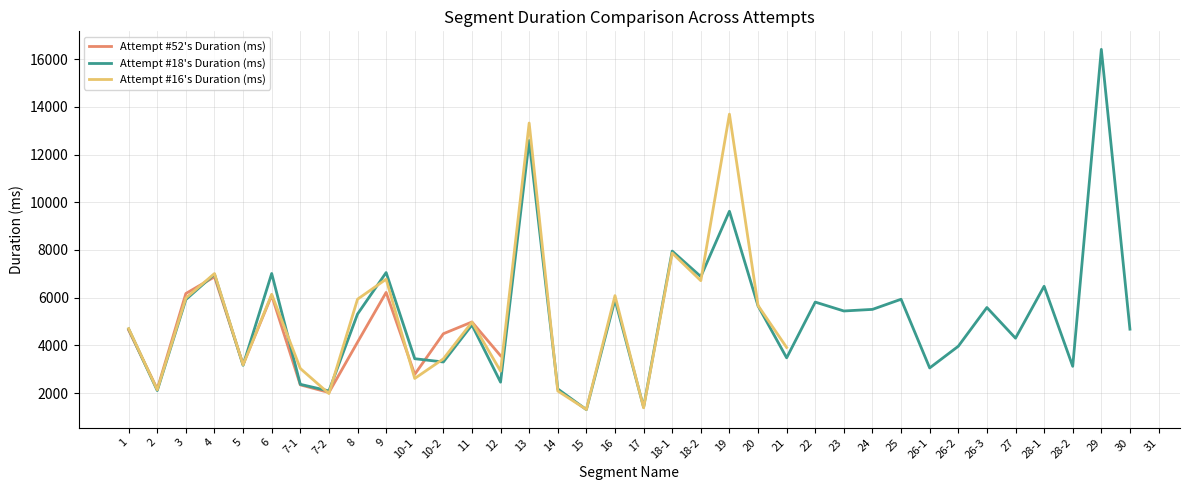

The value of Attempt #52's Duration (ms) at 10-1 is 1850. True or false?

False